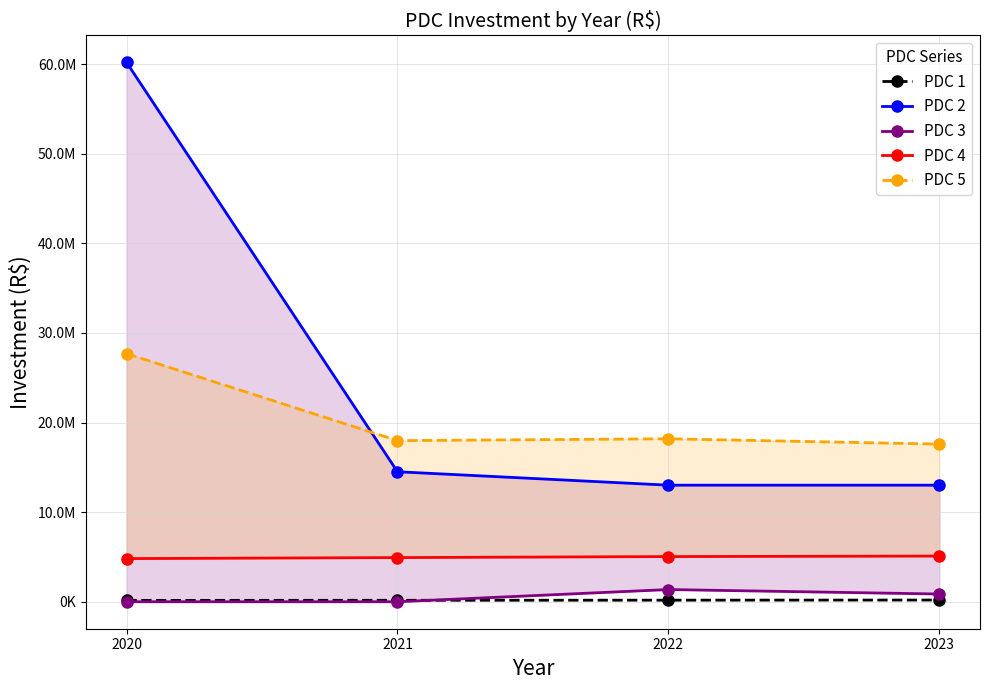

How many data points in PDC 4 are above 5042000?

1